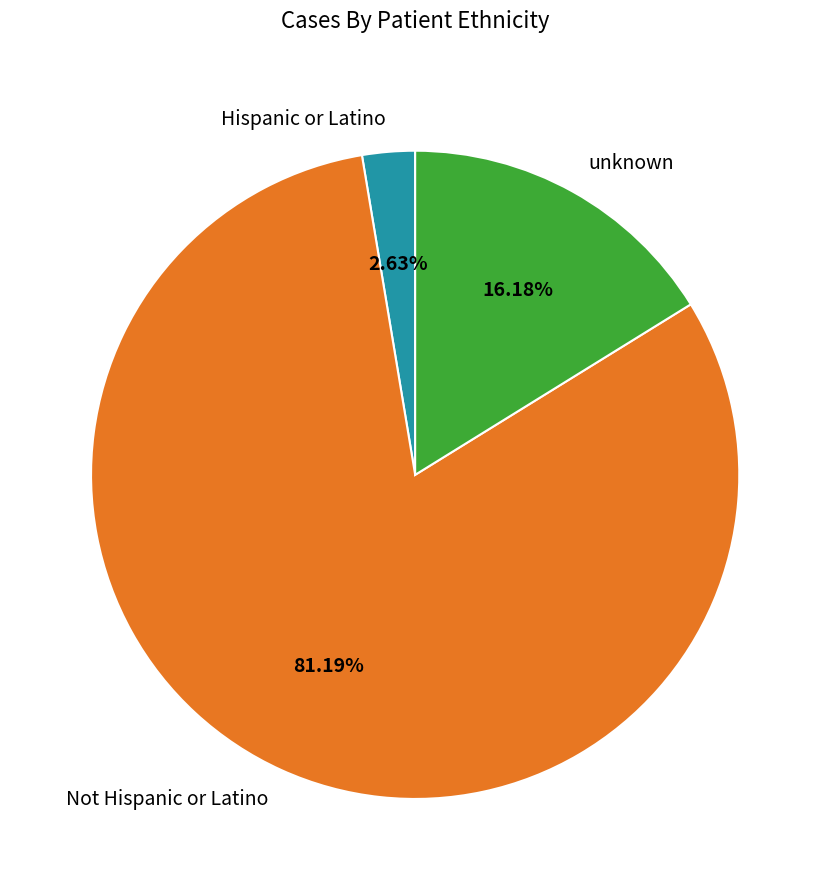

What is the smallest slice in the pie chart?

Hispanic or Latino